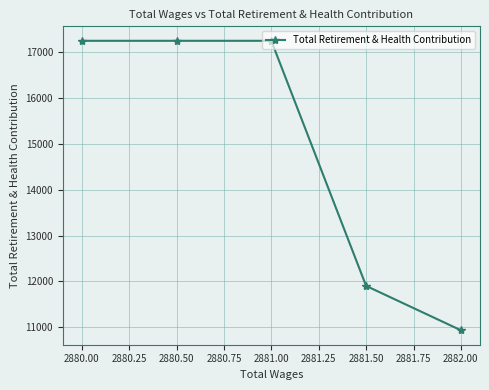

Reading left to right, what are all the values shown in this chart?

17242	17242	17242	11903	10937